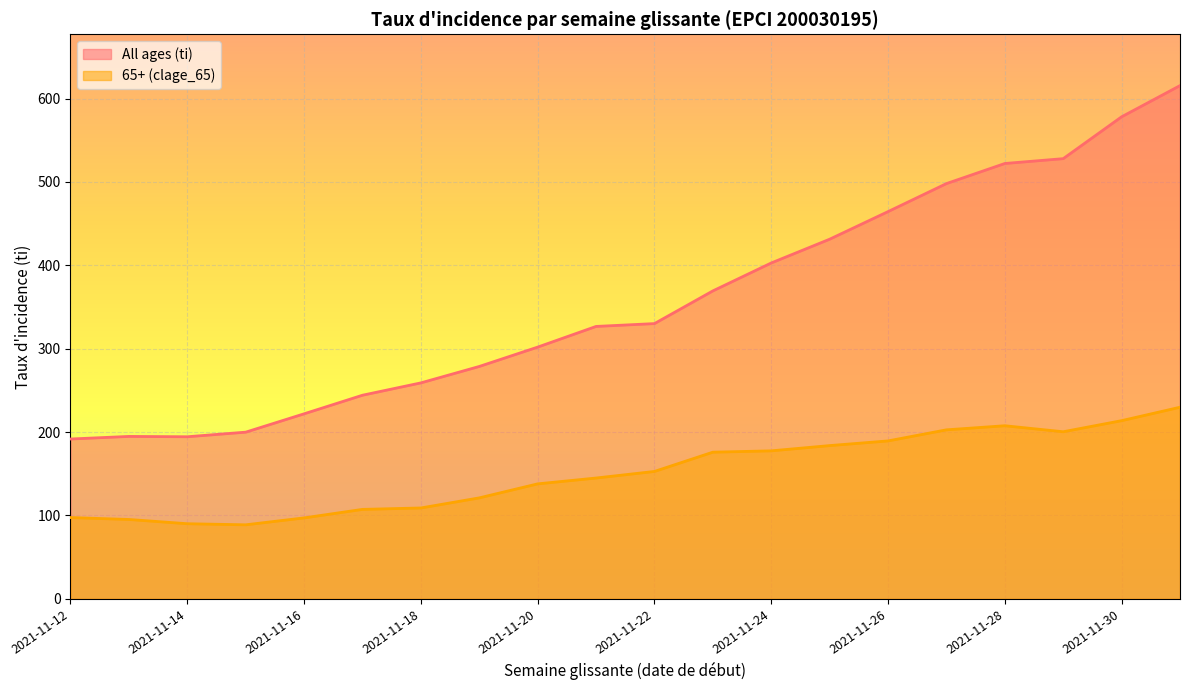

Count the number of data series in this chart.

2